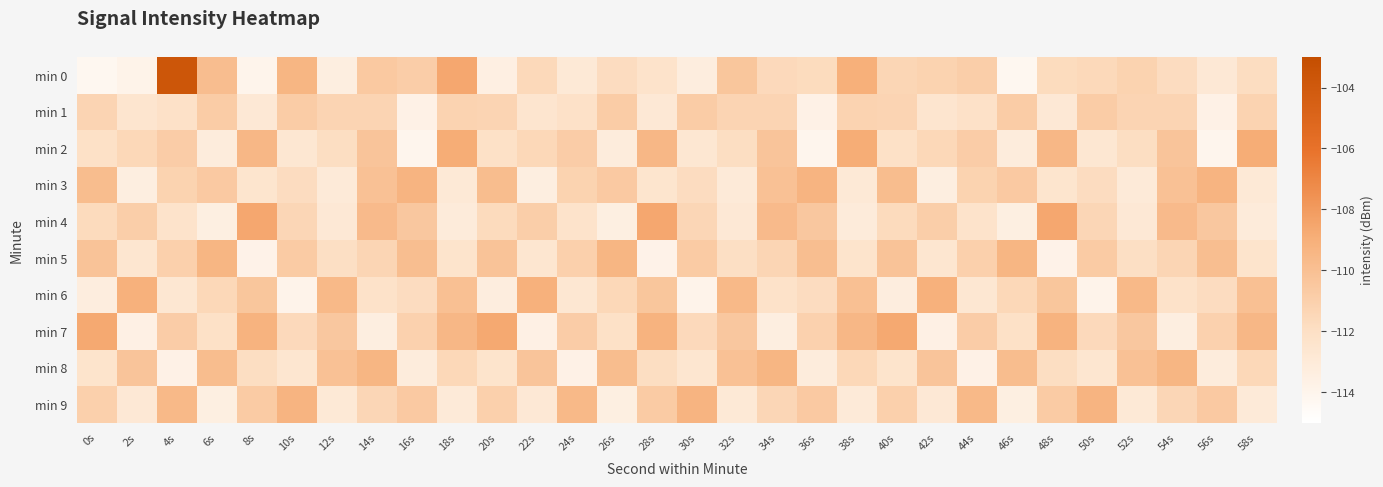

Which series changed the most between 24s and 28s?

min 4